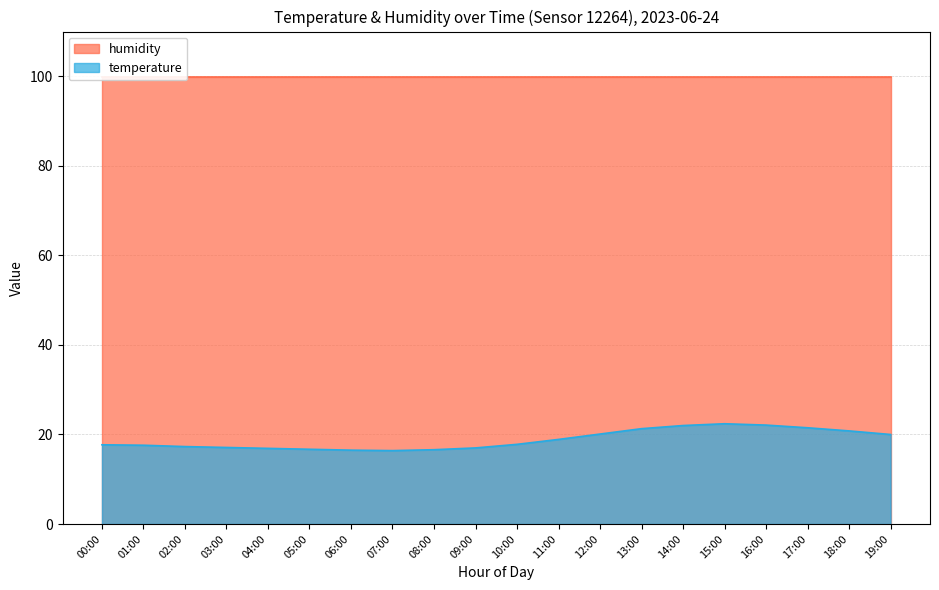

What is the change in value from 09:00 to 18:00?

+3.8